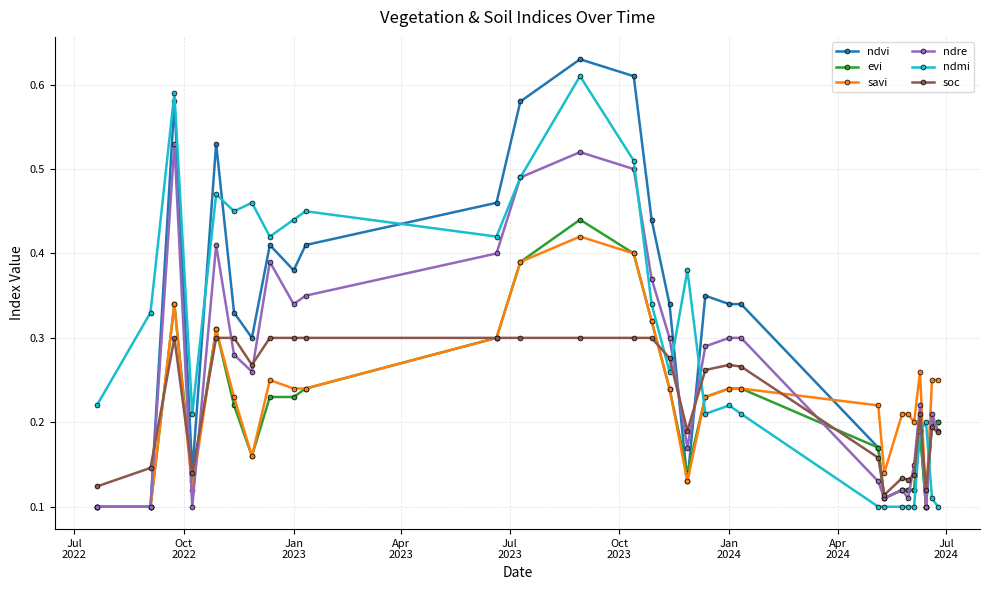

At how many categories does at least one series exceed 0?

29